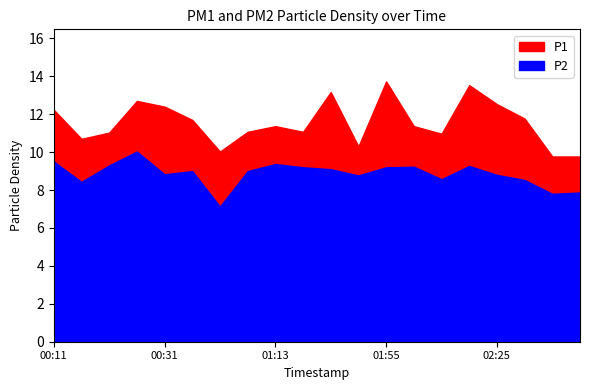

List the series in order of their overall mean, highest first.

P1, P2